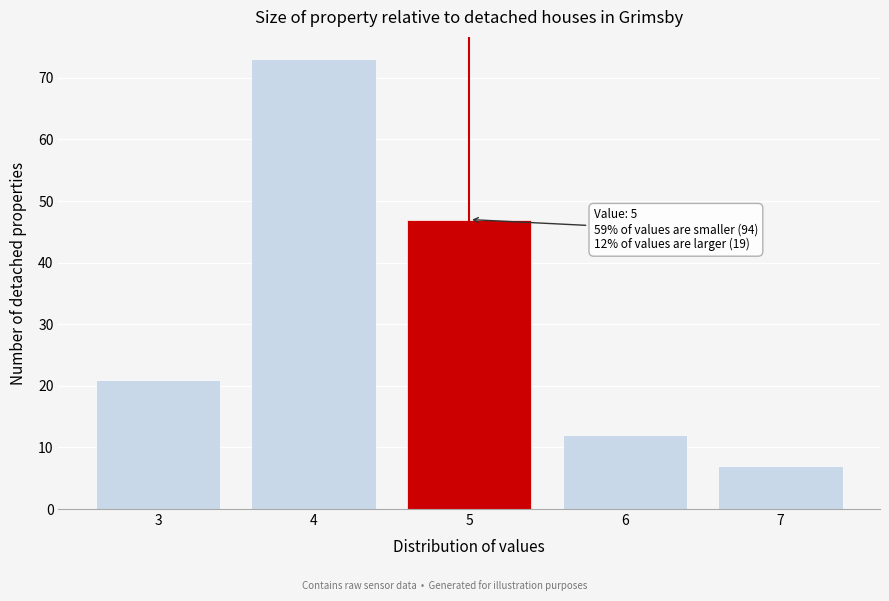

Reading left to right, extract all data points from this chart.

3=21	4=73	5=47	6=12	7=7